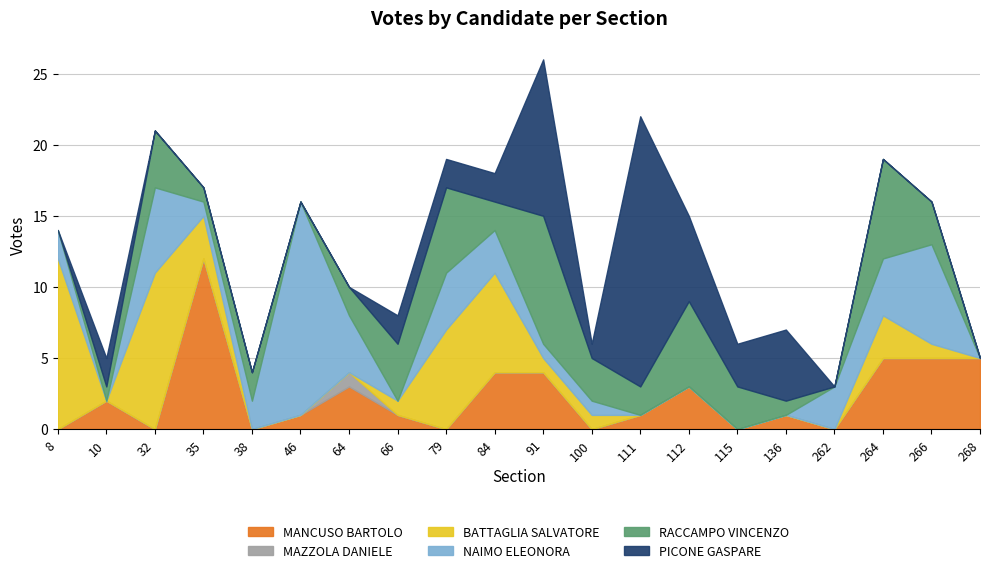

True or false: PICONE GASPARE and MAZZOLA DANIELE intersect in this chart.

True